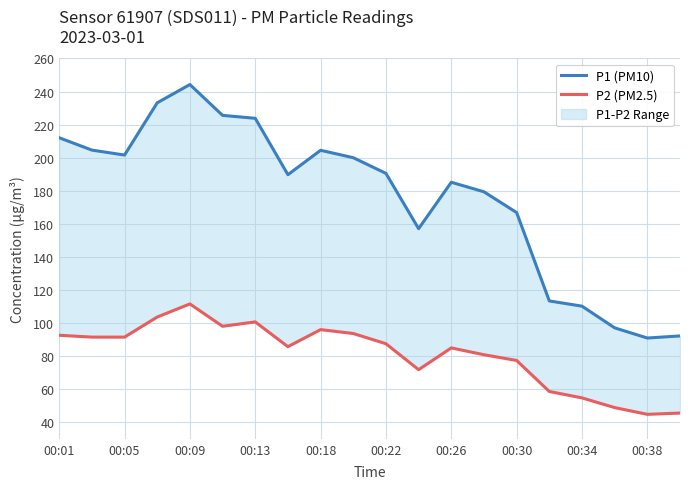

True or false: P2 (PM2.5) and P1 (PM10) intersect in this chart.

False